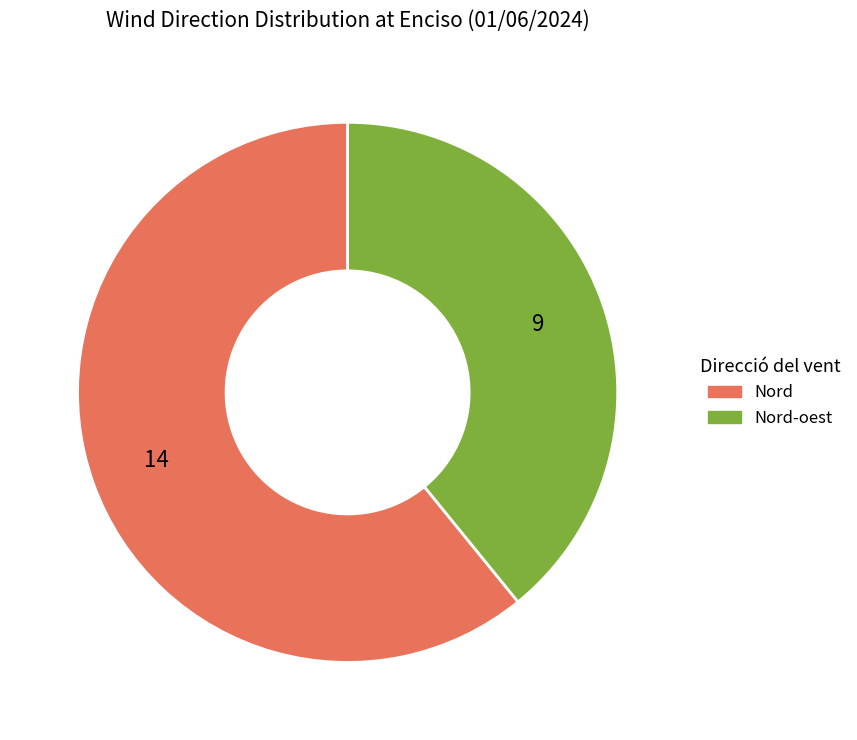

Does any single category account for the majority?

Yes